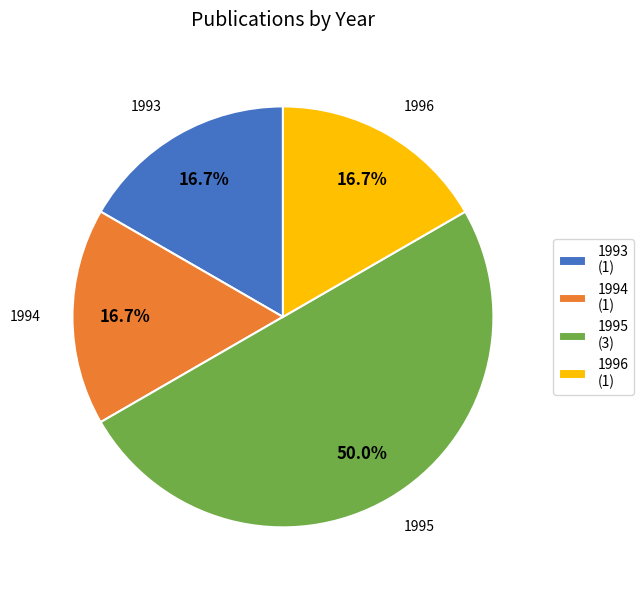

What portion of the pie excludes 1996 (1)?

83.3%